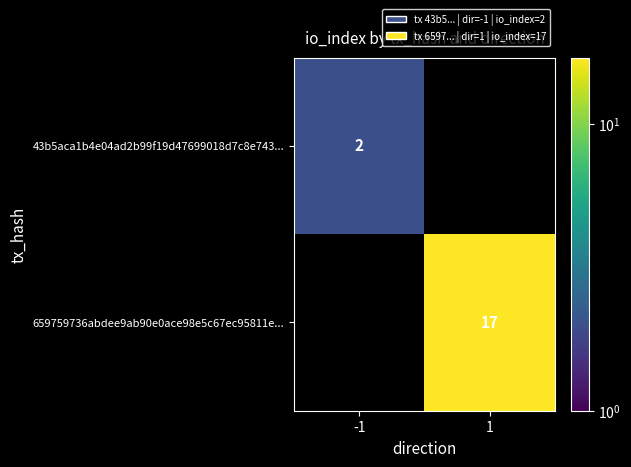

True or false: 43b5aca1b4e04ad2b99f19d47699018d7c8e743... has a value of 3 at -1.

False